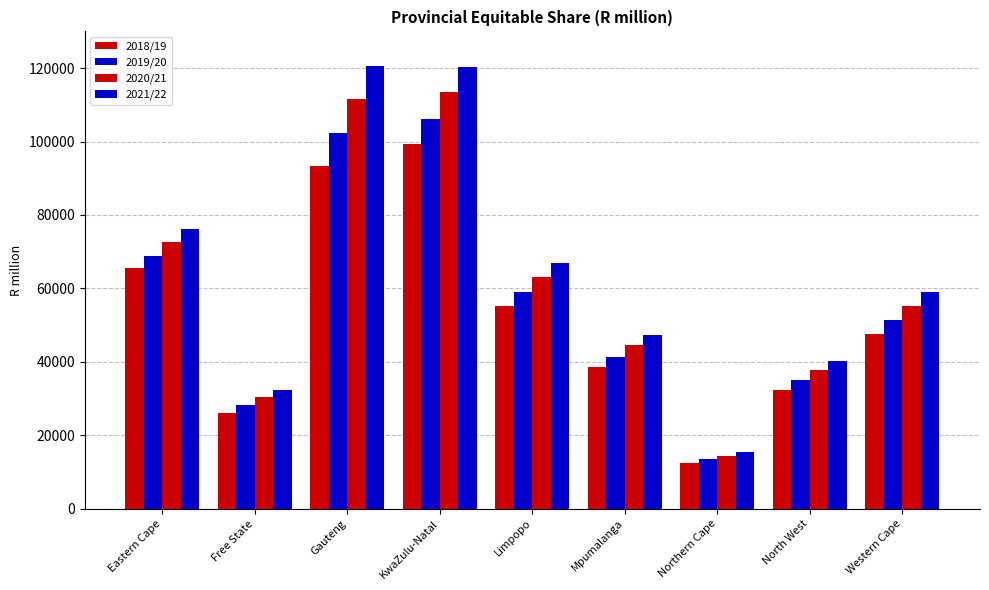

How many bars are there in total?

36